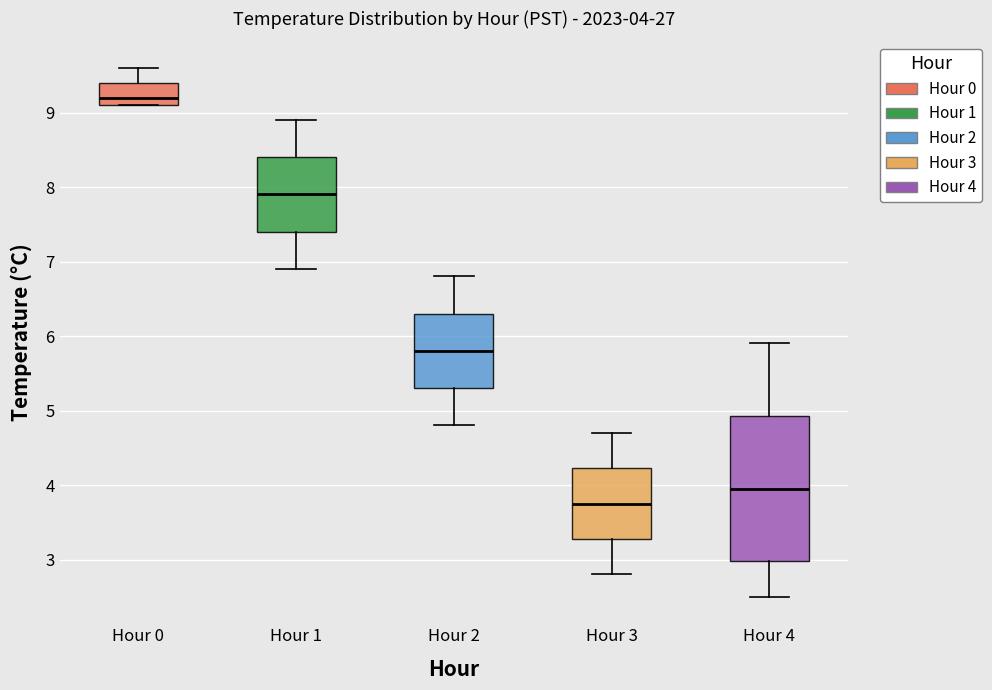

Which box is the tallest, from its lower edge to its upper edge?

Hour 4